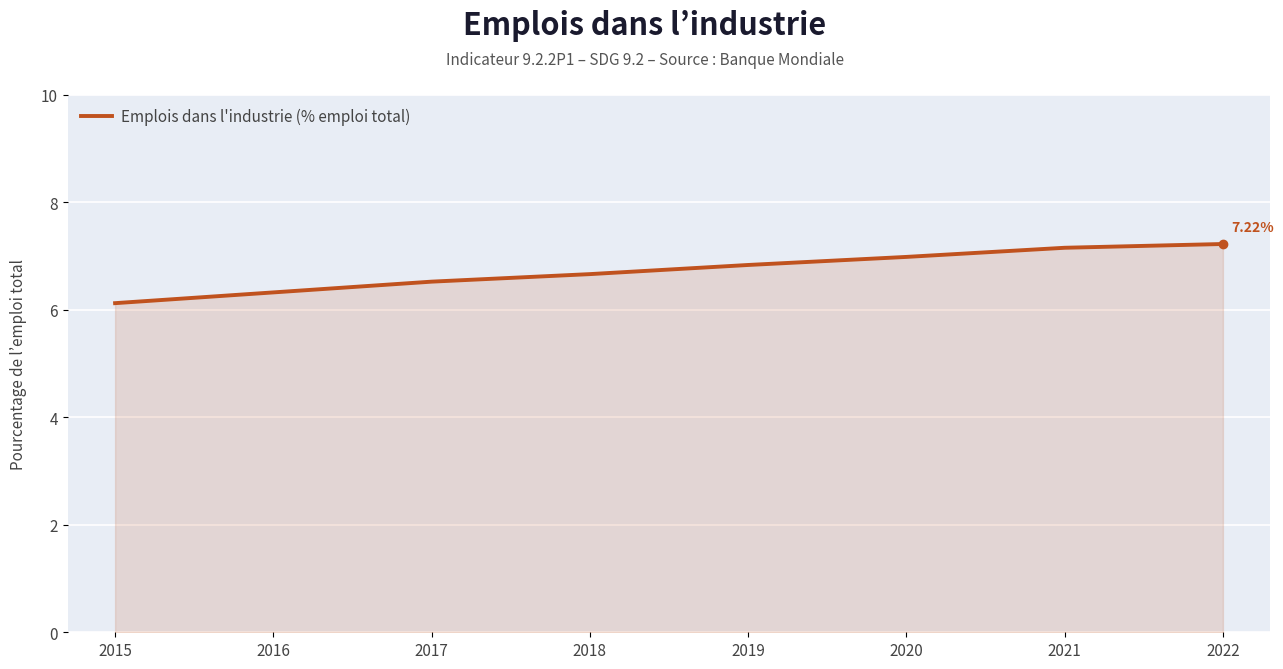

What is the average value?

6.7